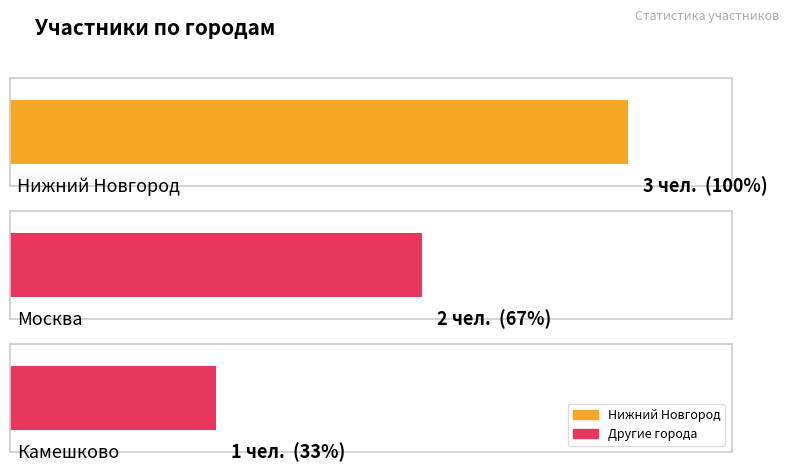

What is the label of the 1st bar from the left?

Нижний Новгород